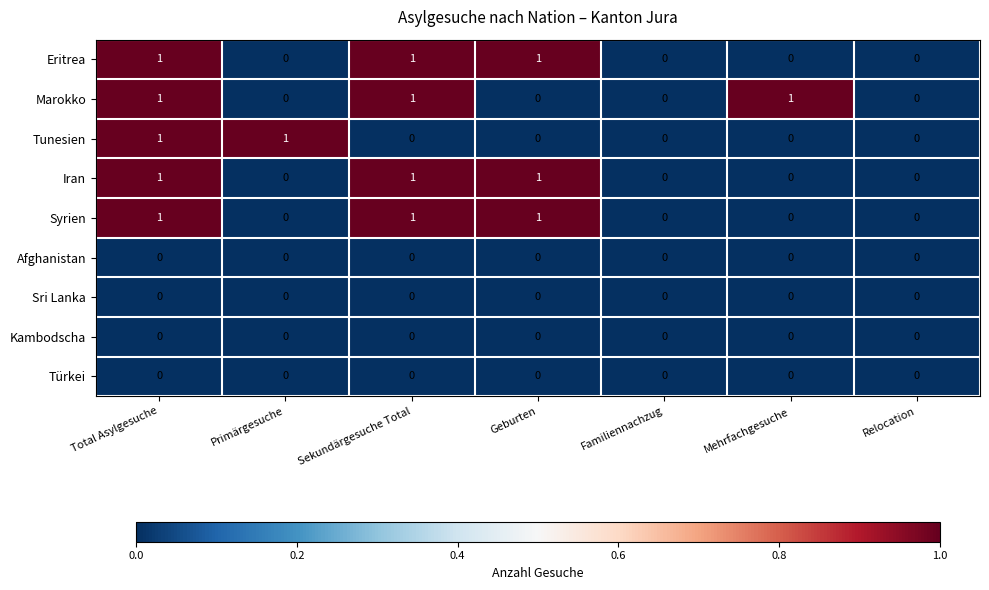

The value of Marokko at Mehrfachgesuche is 1. True or false?

True